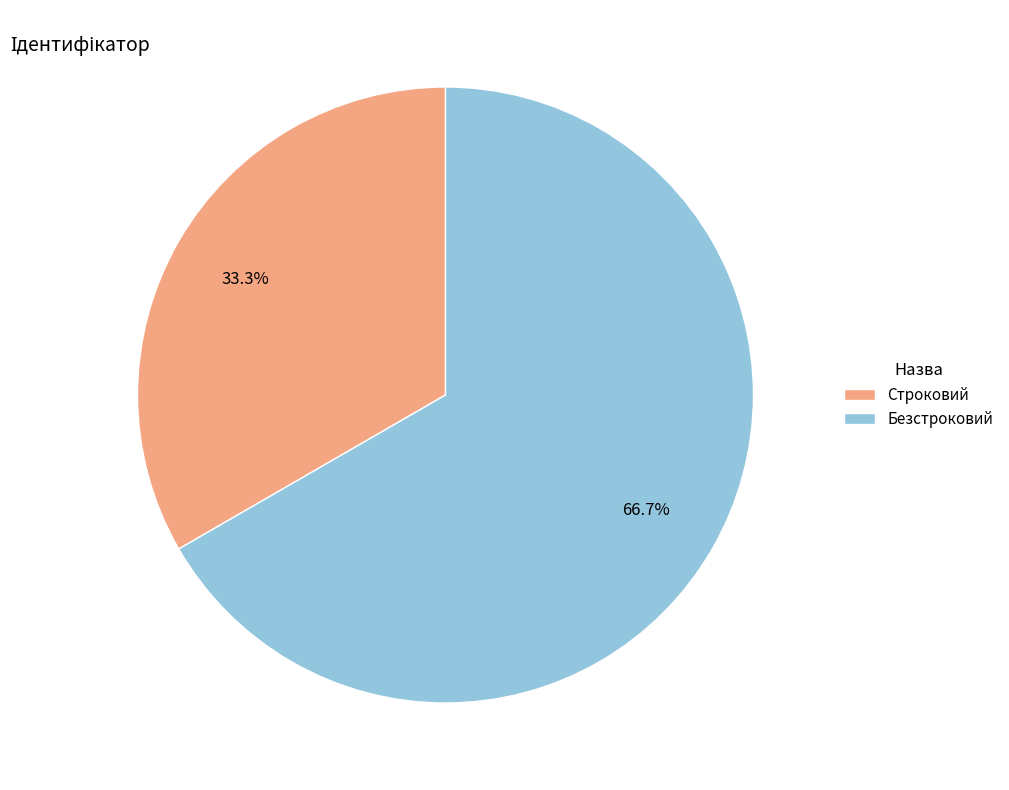

To the nearest percent, what portion does Строковий represent?

33%